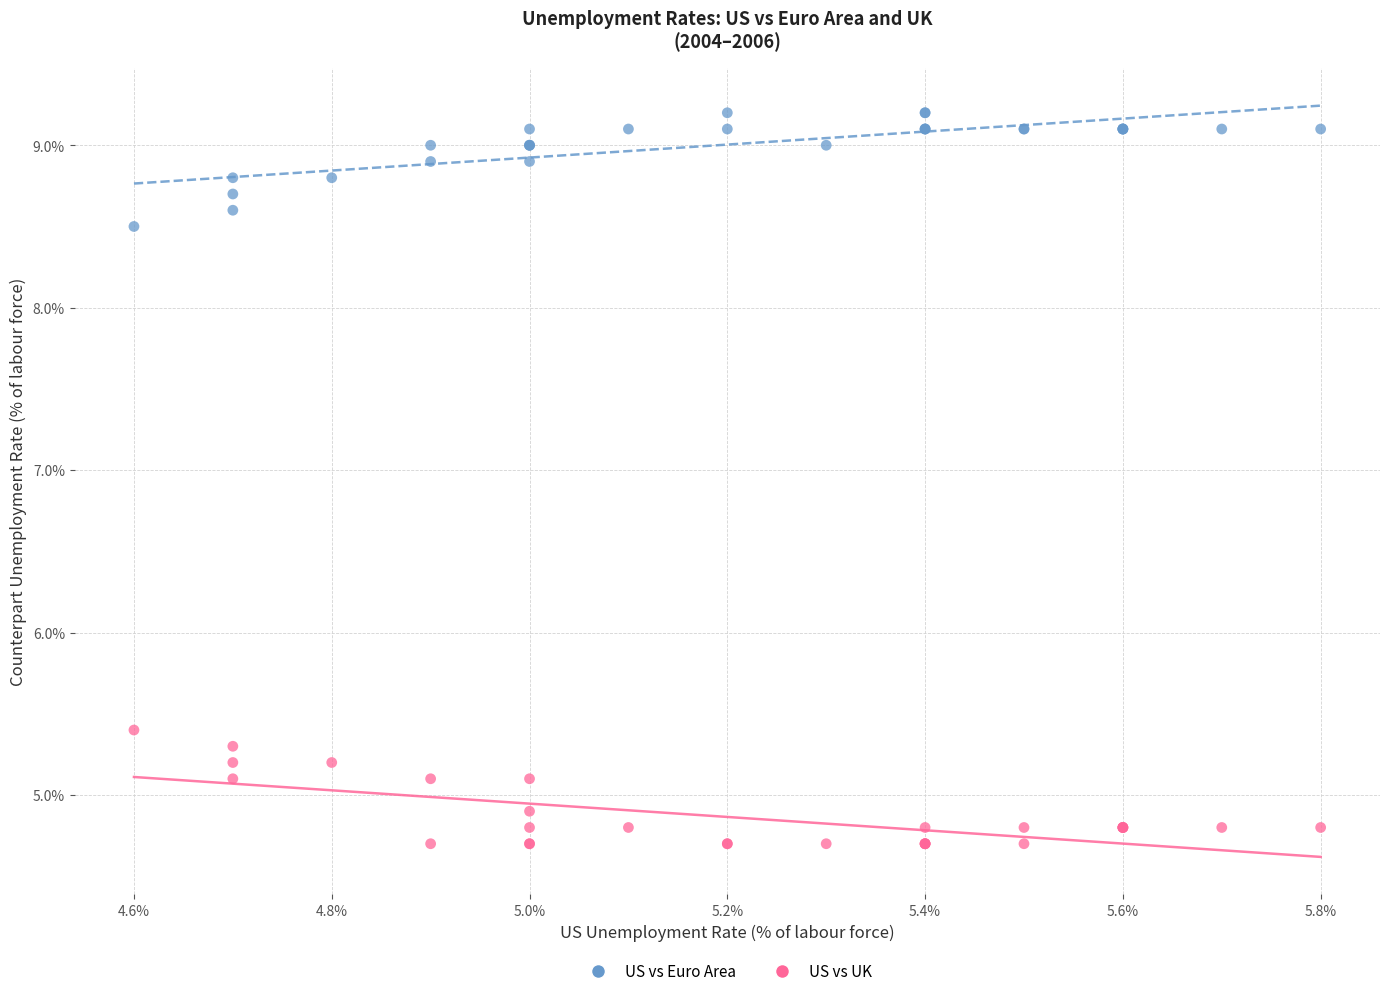

Which series reaches the maximum Y coordinate?

US vs Euro Area